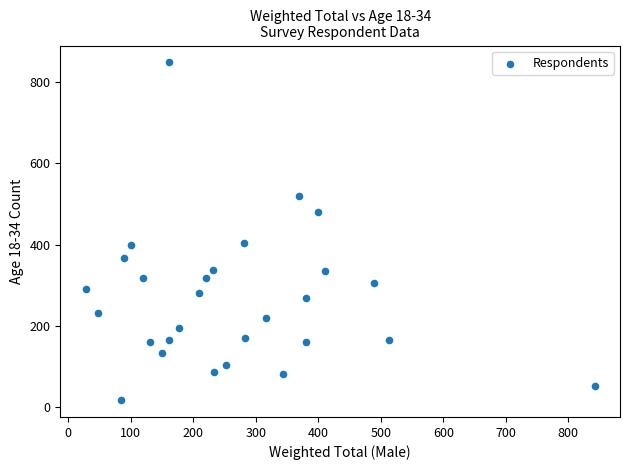

What is the range of Y values (max minus min)?

832